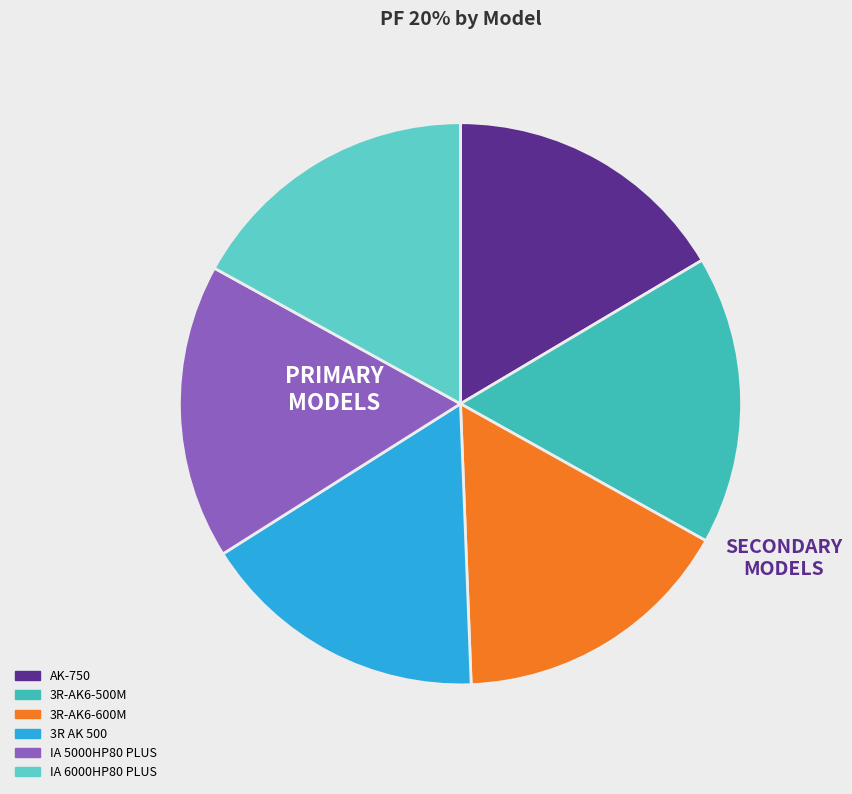

Is the sum of 3R AK 500 and IA 6000HP80 PLUS greater than half?

No